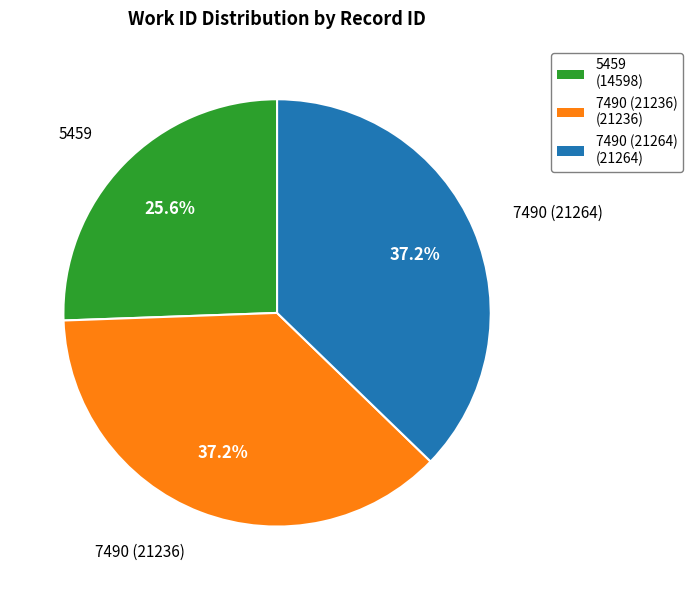

Does 5459 represent more than half of the total?

No